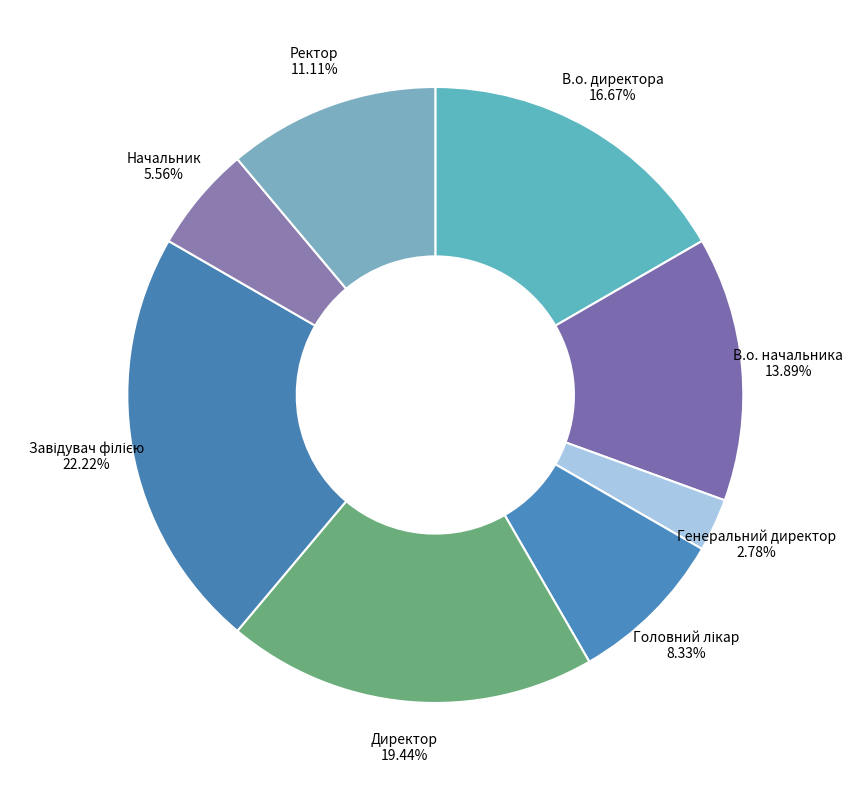

To the nearest percent, what is the difference between the В.о. директора and Ректор slice percentages?

6%